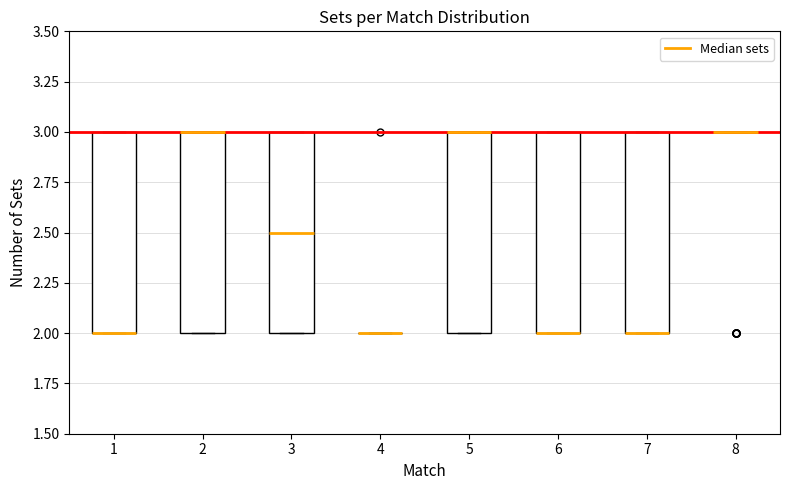

Reading left to right, transcribe this box plot: for each box, give where its median line is, the range the box spans, and where its two whiskers end, as read against the y-axis. The values are not printed on the chart, so give them approximately, as read against the axis.

1: median 2.0 (drawn on the box's lower edge), box 2.0 to 3.0, whiskers 2.0 to 3.0
2: median 3.0 (drawn on the box's upper edge), box 2.0 to 3.0, whiskers 2.0 to 3.0
3: median 2.5, box 2.0 to 3.0, whiskers 2.0 to 3.0
4: box collapsed to a line at 2.0, whiskers 2.0 to 2.0
5: median 3.0 (drawn on the box's upper edge), box 2.0 to 3.0, whiskers 2.0 to 3.0
6: median 2.0 (drawn on the box's lower edge), box 2.0 to 3.0, whiskers 2.0 to 3.0
7: median 2.0 (drawn on the box's lower edge), box 2.0 to 3.0, whiskers 2.0 to 3.0
8: box collapsed to a line at 3.0, whiskers 3.0 to 3.0